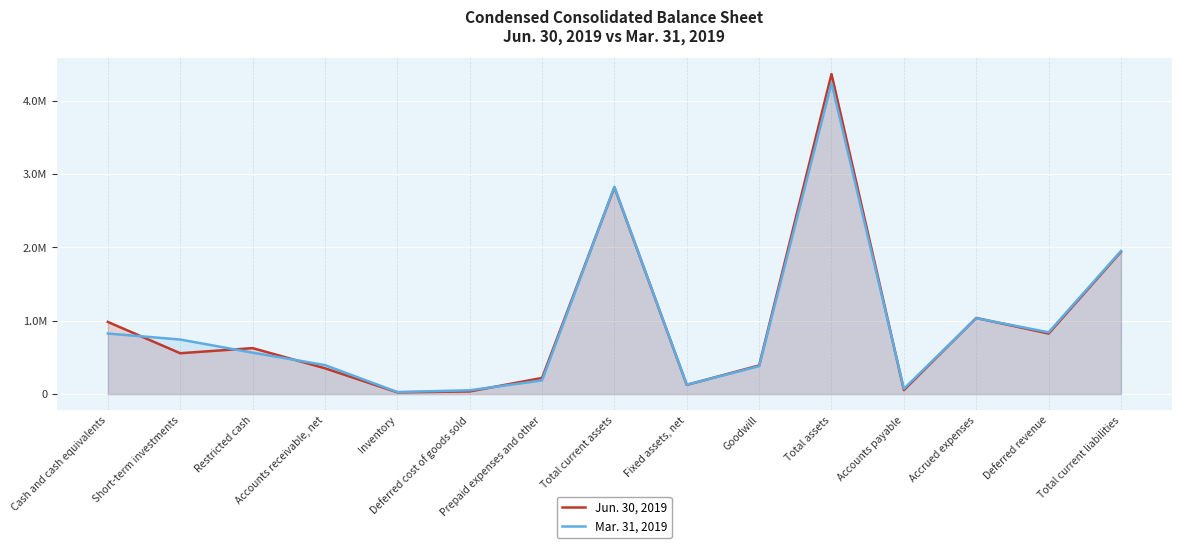

What is the smallest value displayed?

23847